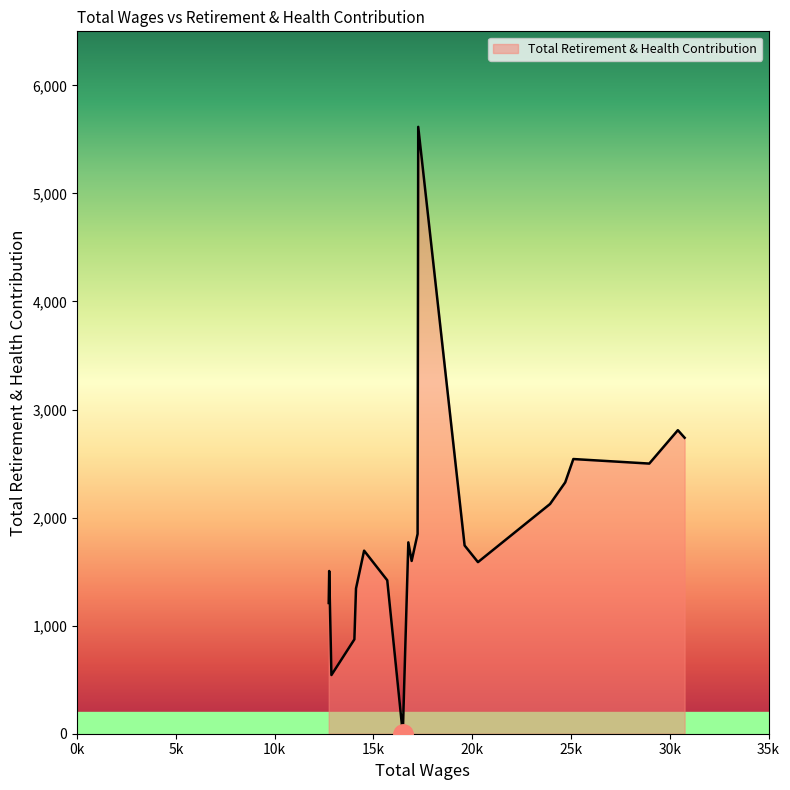

What is the greatest value displayed?

5616